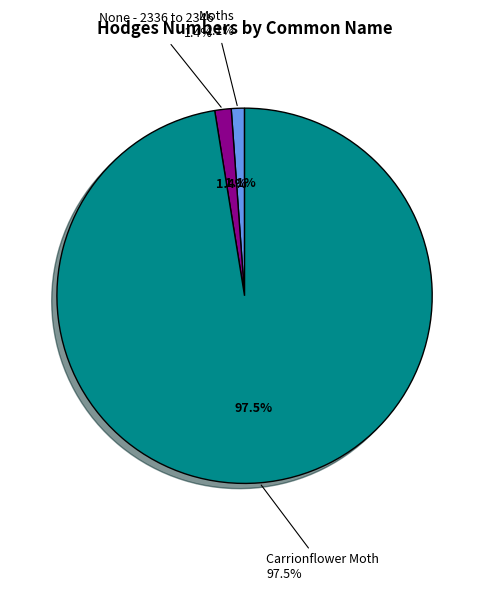

Is there any slice that represents more than half of the pie?

Yes